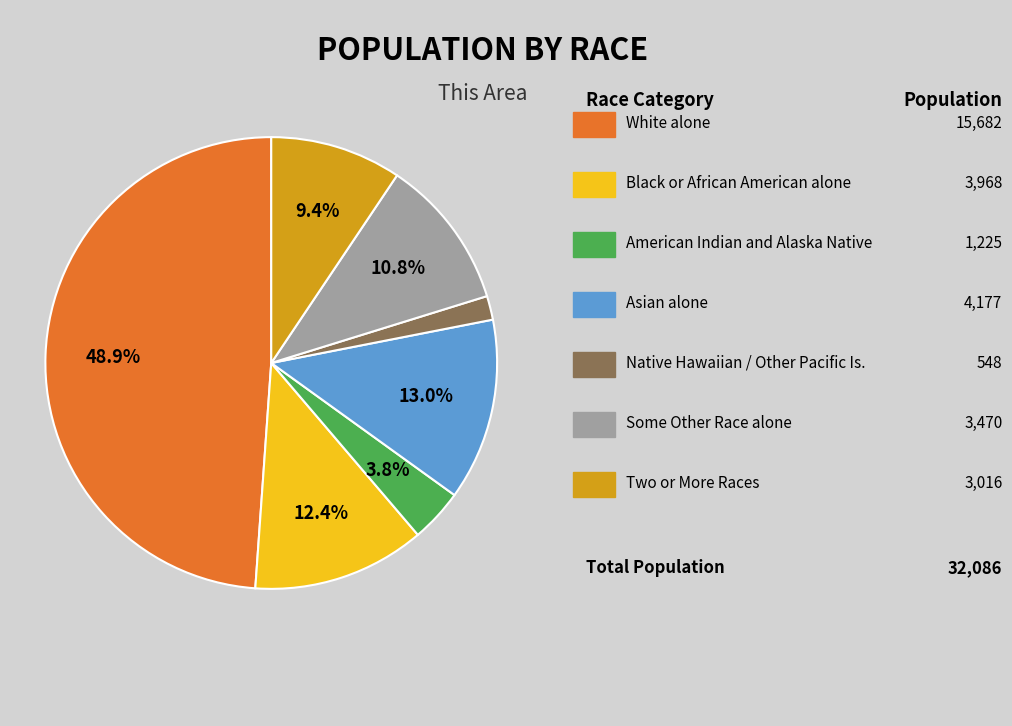

Does any single category account for the majority?

No